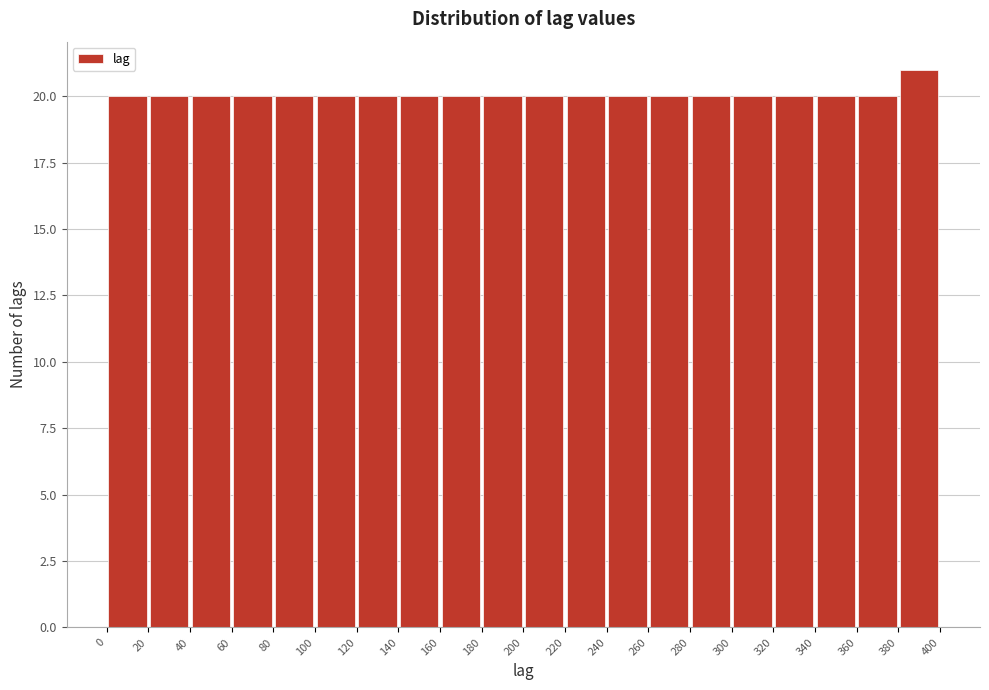

Reading left to right, list every bar in this chart as the range it spans on the x-axis followed by its height. The values are not printed on the chart, so give them approximately, as read against the axis.

0 to 20: 20
20 to 40: 20
40 to 60: 20
60 to 80: 20
80 to 100: 20
100 to 120: 20
120 to 140: 20
140 to 160: 20
160 to 180: 20
180 to 200: 20
200 to 220: 20
220 to 240: 20
240 to 260: 20
260 to 280: 20
280 to 300: 20
300 to 320: 20
320 to 340: 20
340 to 360: 20
360 to 380: 20
380 to 400: 21